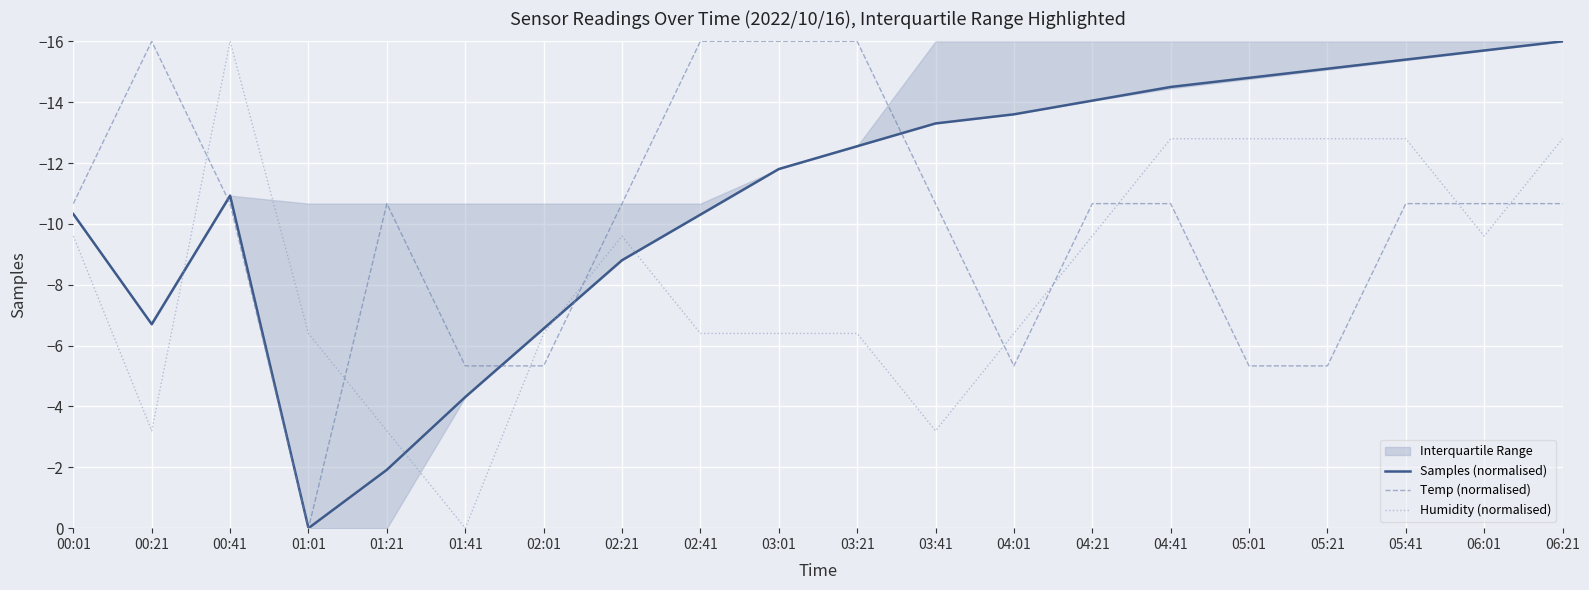

At which label does Temp (normalised) first exceed -10?

01:01